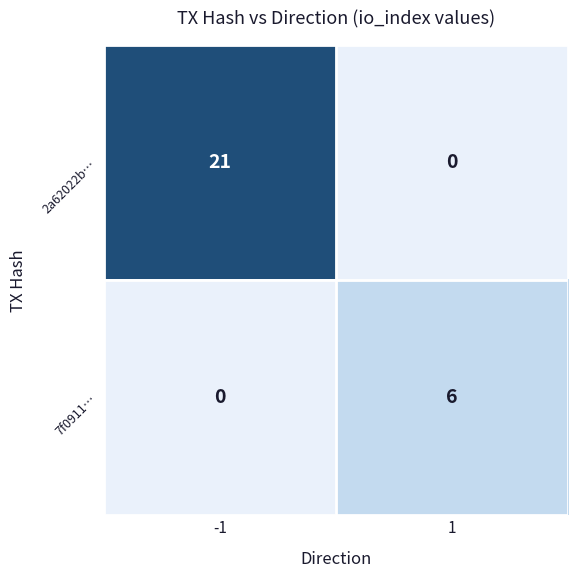

What is the highest value of the 2a62022b… series?

21